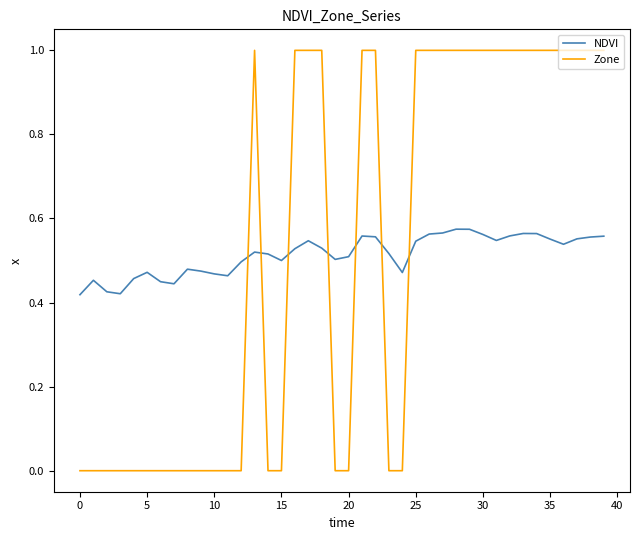

How many lines are shown in the chart?

2